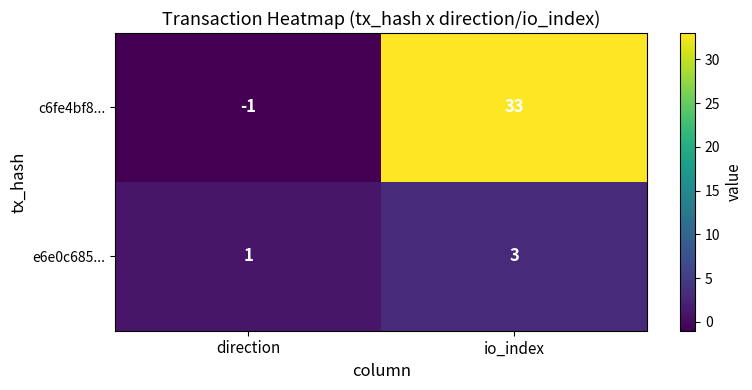

Read the e6e0c685... value at io_index.

3